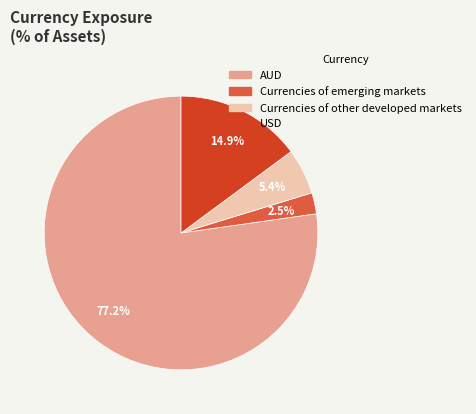

Is there a majority slice in this chart?

Yes